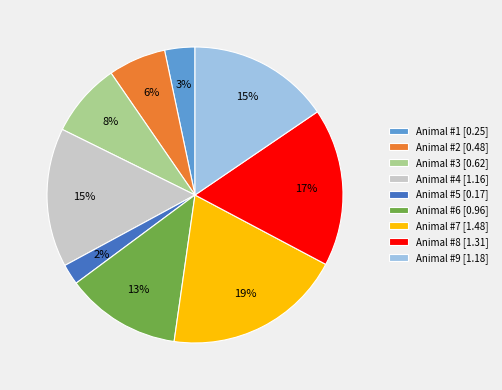

Is it true that Animal #6 [0.96] is 13% of the pie?

True